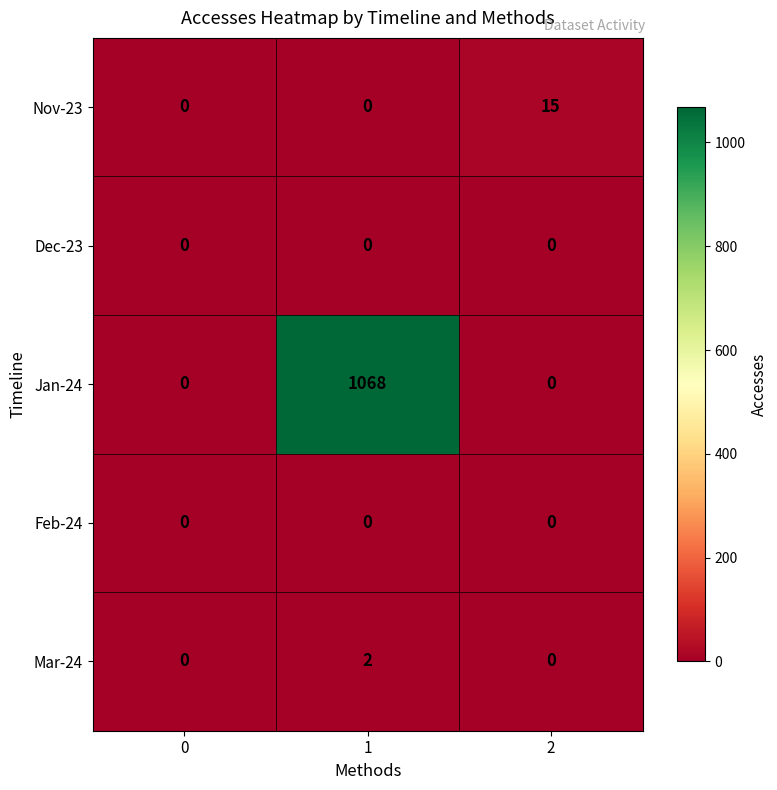

Count the number of categories in the chart.

3